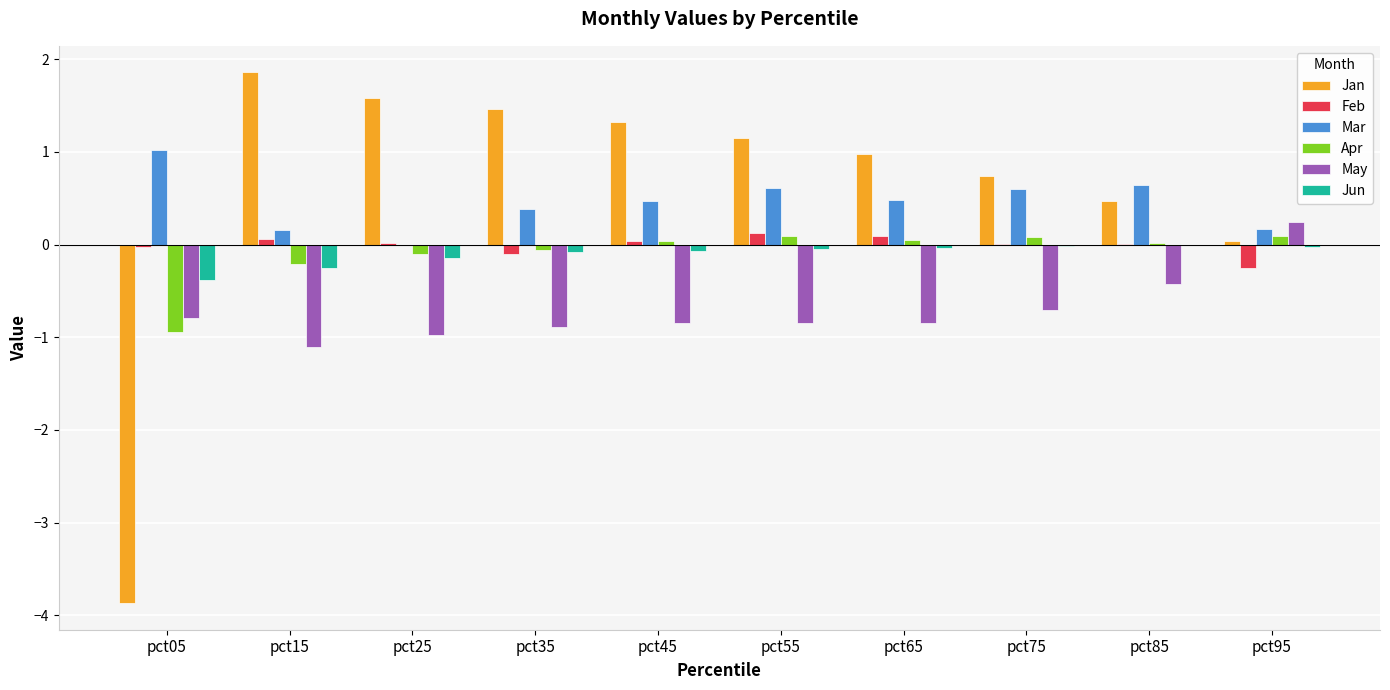

How many positive values does the May series have?

1